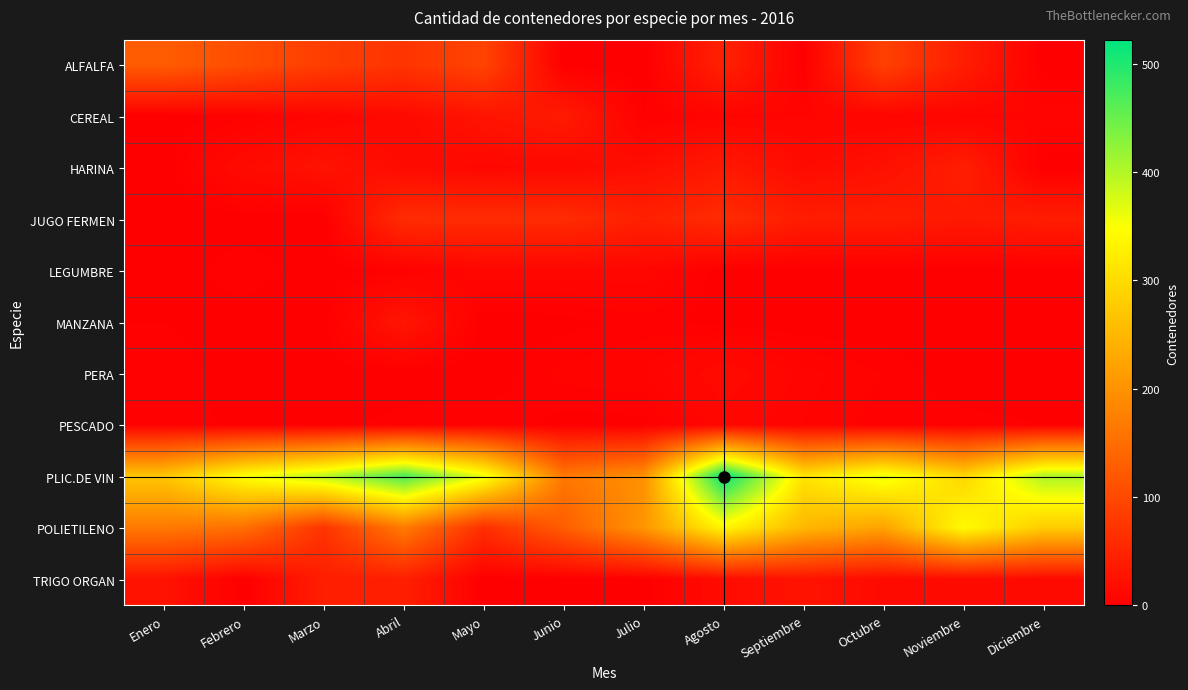

Count the number of data series in this chart.

11